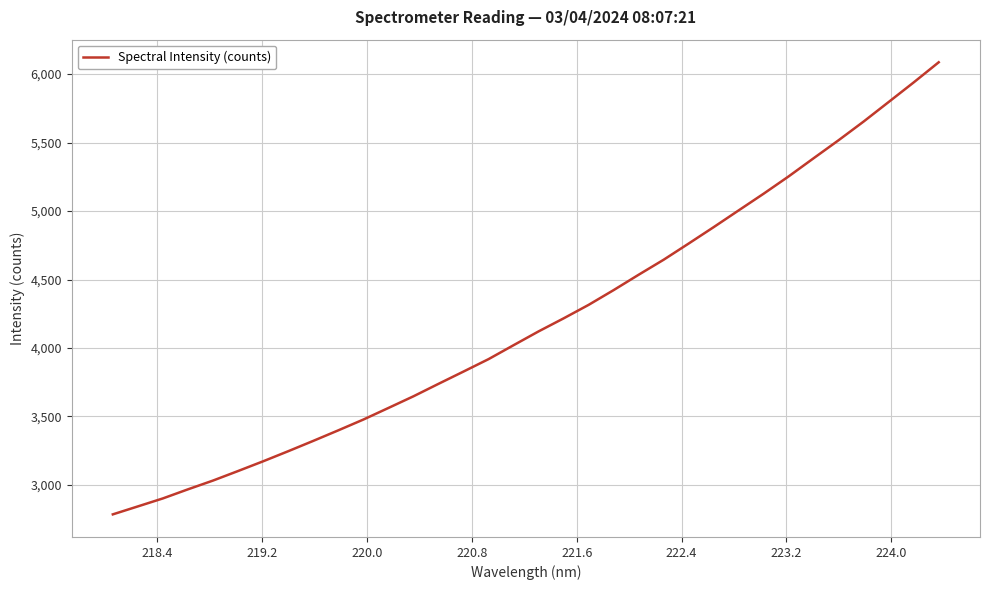

True or false: there are more than 0 points higher than both neighbors.

False